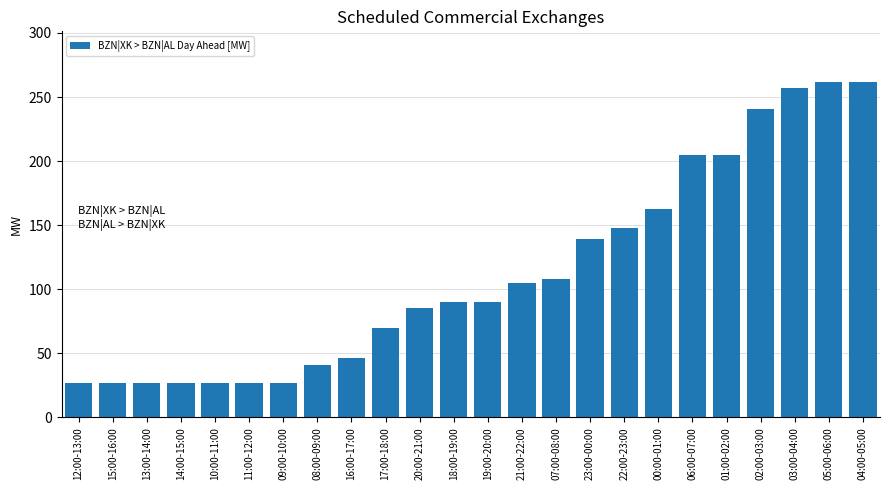

What is the smallest value displayed?

27